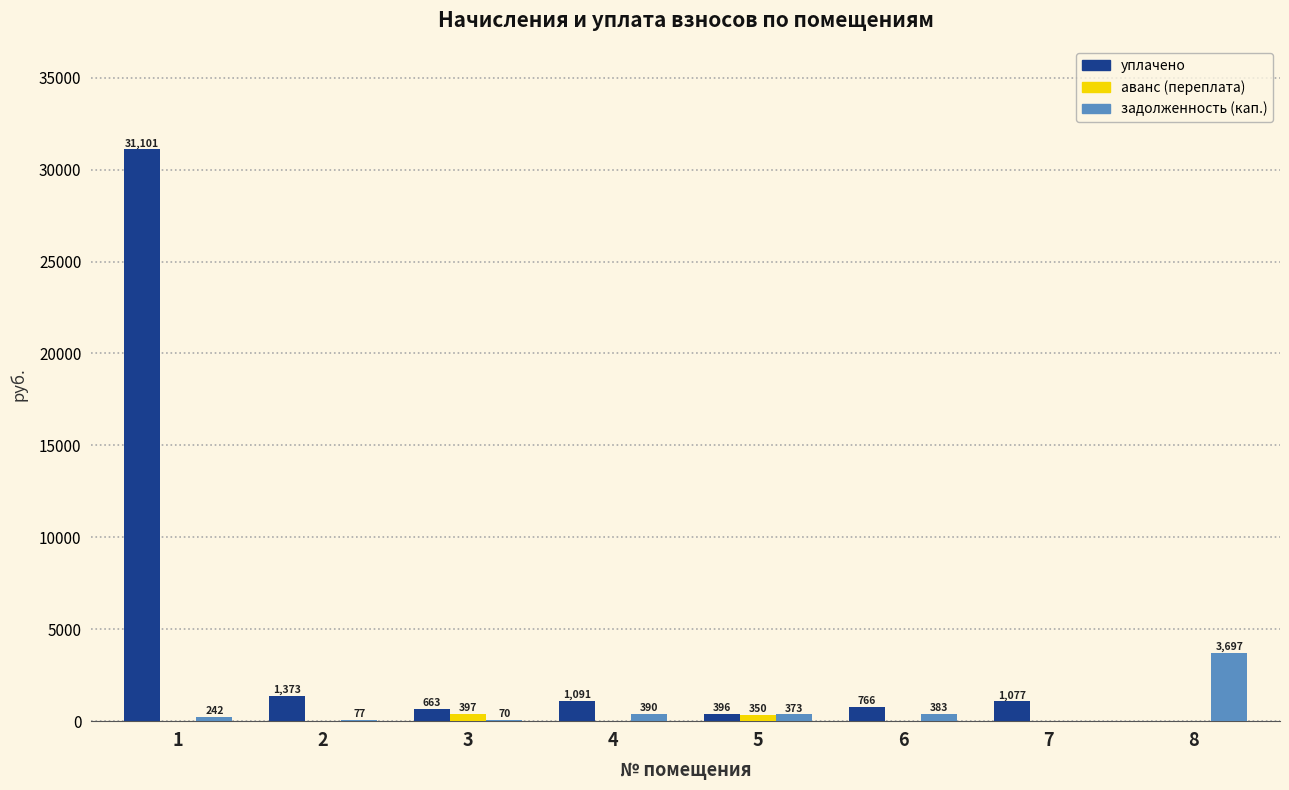

How many groups of bars are there?

8